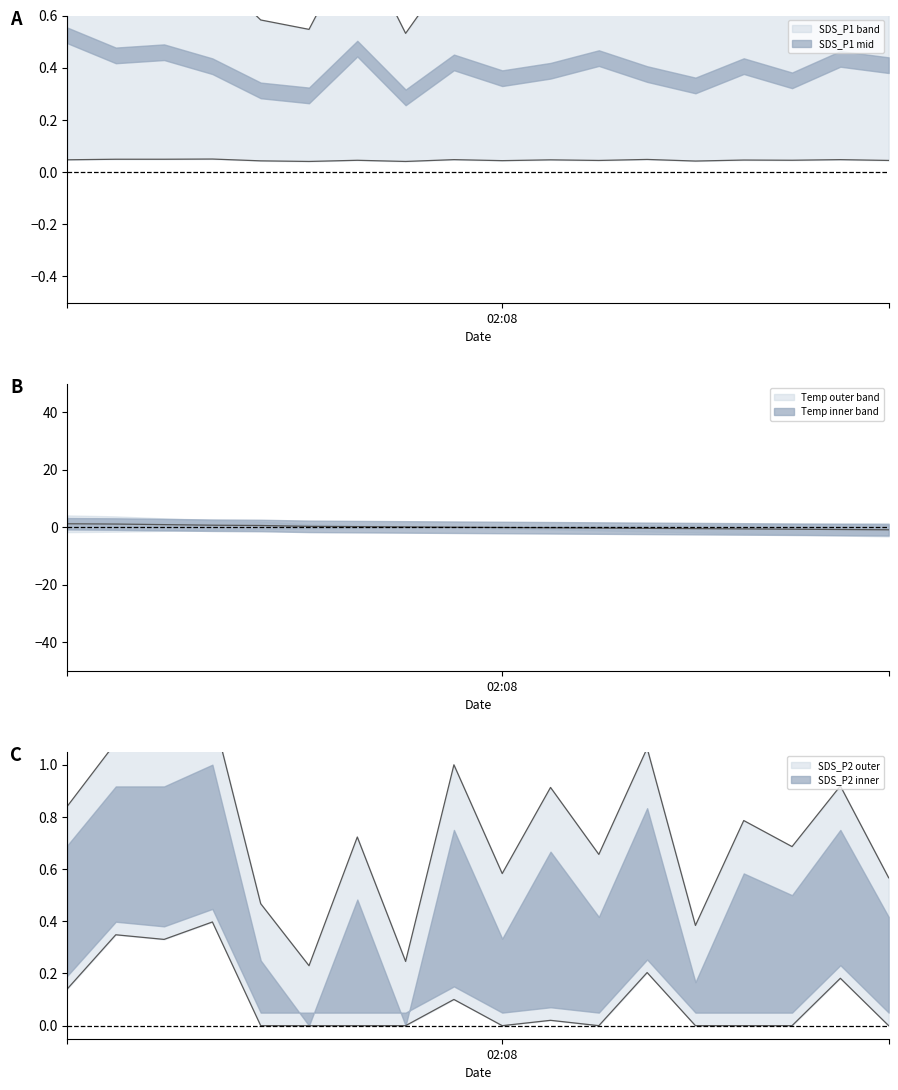

Which category has the lowest value across all series?

04:00